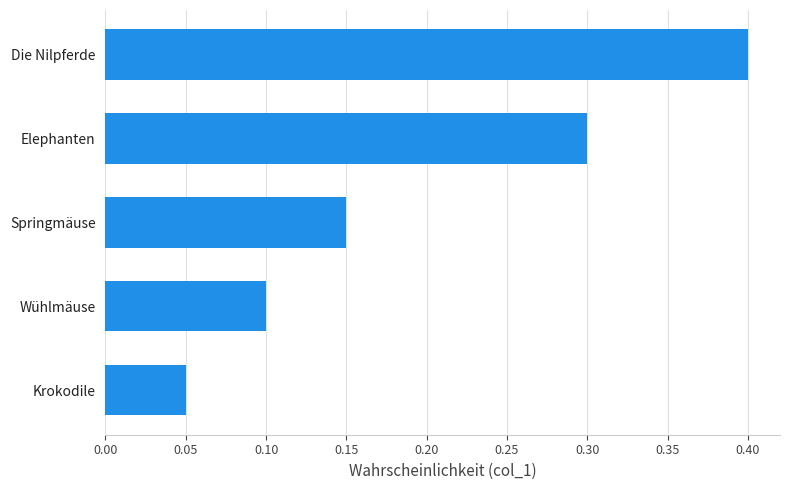

Is it true that the value at Springmäuse is 0.1?

True